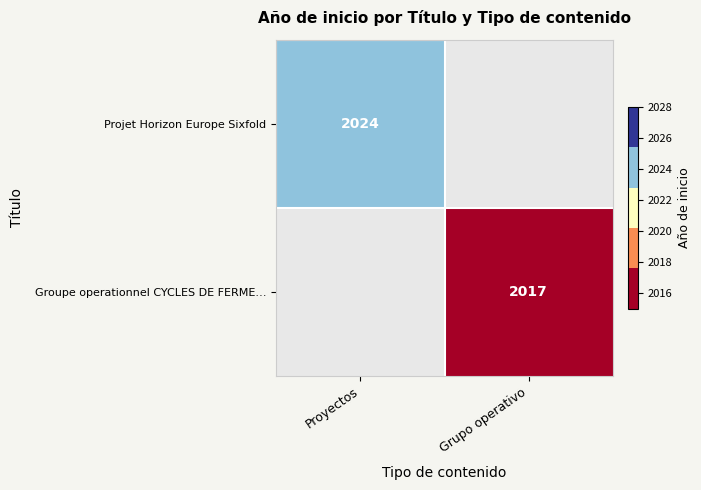

The value of Projet Horizon Europe Sixfold at Proyectos is 2024. True or false?

True